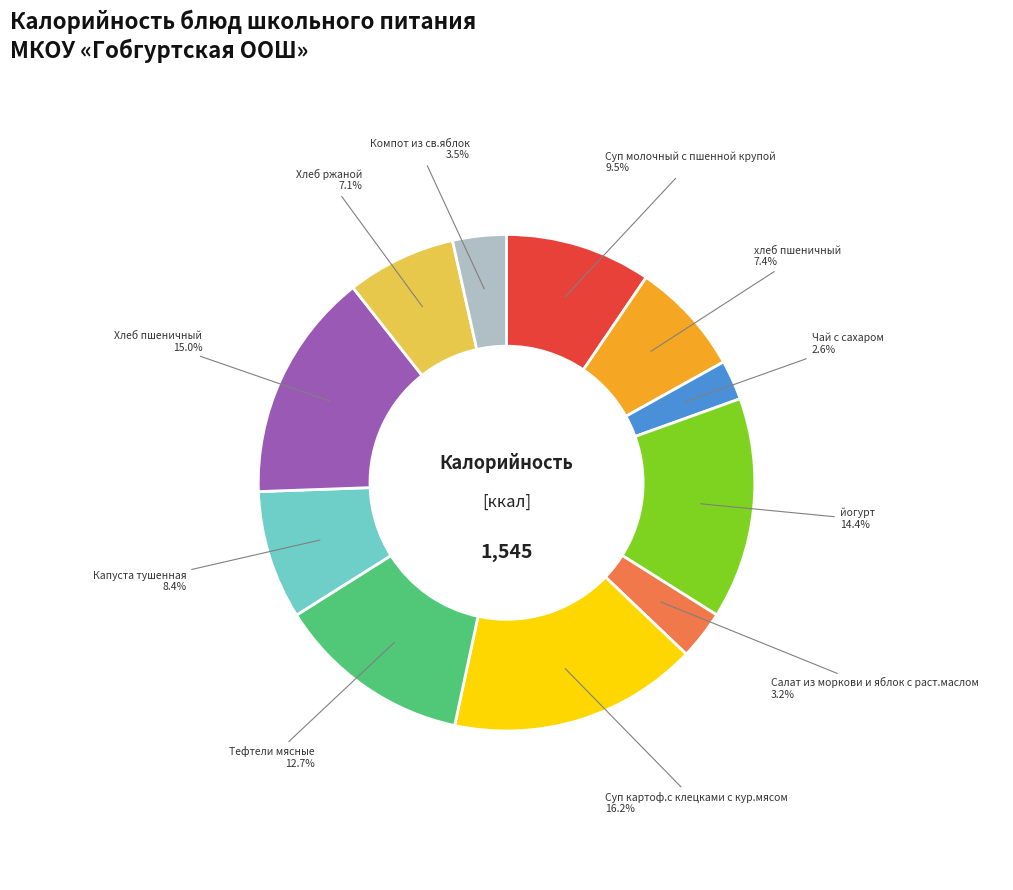

Is there any slice that represents more than half of the pie?

No